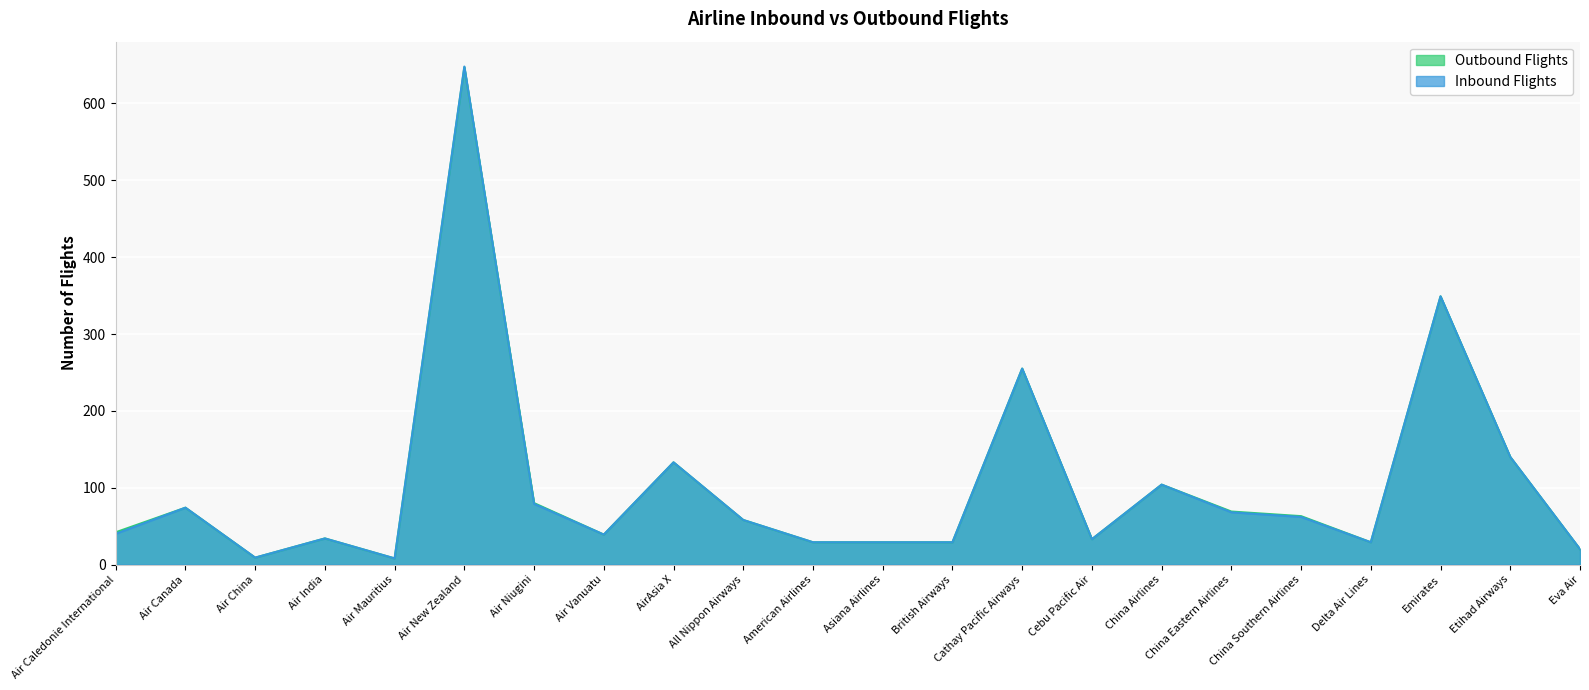

Where do Inbound Flights and Outbound Flights first cross each other?

Air New Zealand and Air Niugini